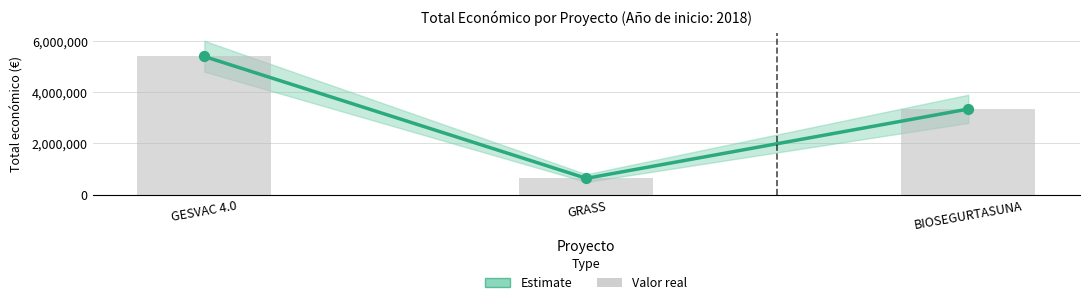

What is the change in value from GESVAC 4.0 to BIOSEGURTASUNA?

-2048346